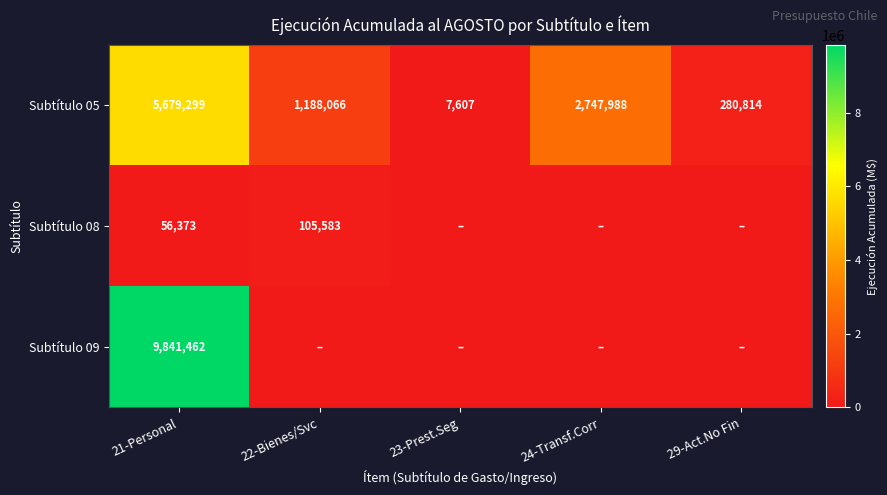

List the labels in order of Subtítulo 05 value, largest first.

21-Personal, 24-Transf.Corr, 22-Bienes/Svc, 29-Act.No Fin, 23-Prest.Seg